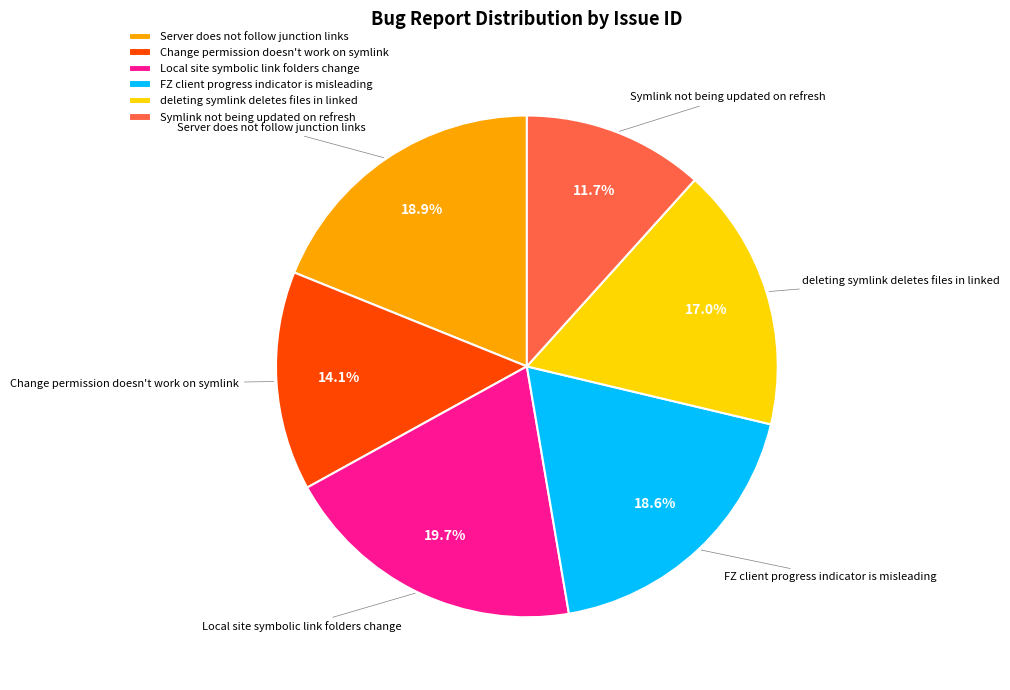

What percentage is the Server does not follow junction links slice, to the nearest percent?

19%